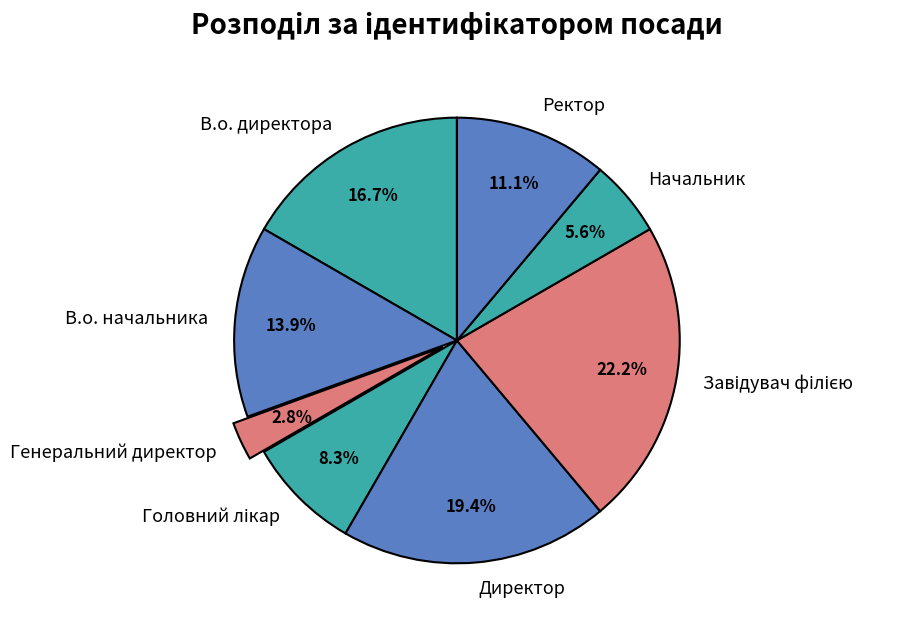

Between В.о. директора and Ректор, which is larger?

В.о. директора